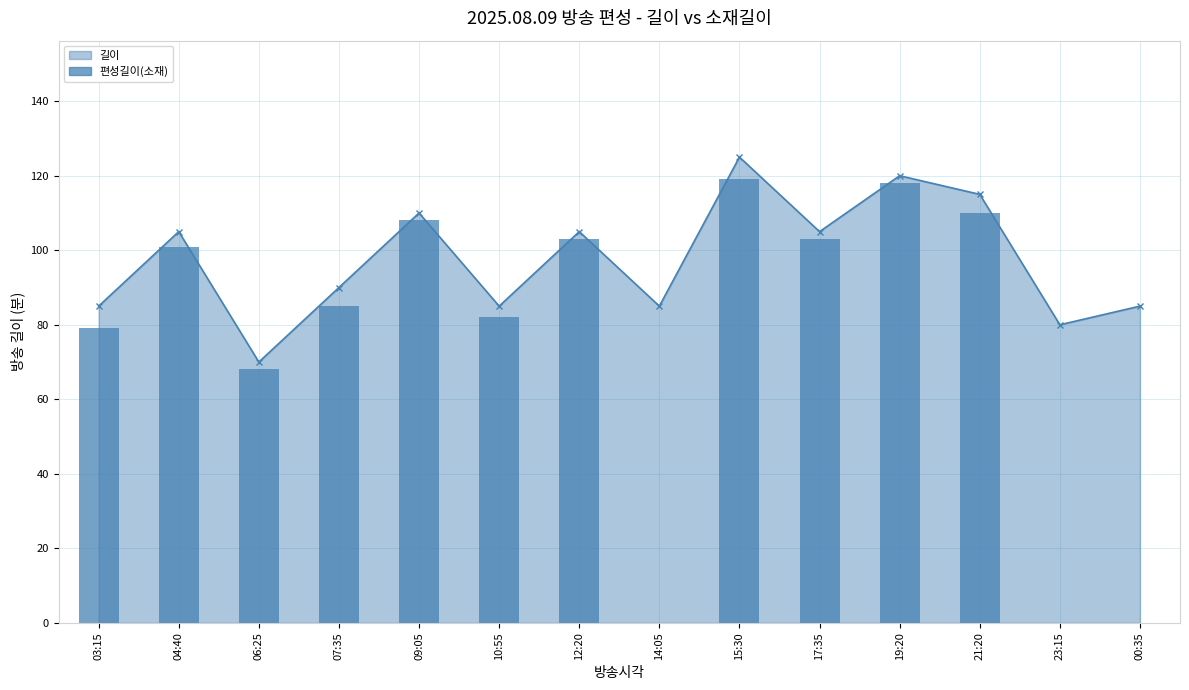

Which category has the lowest value across all series?

14:05